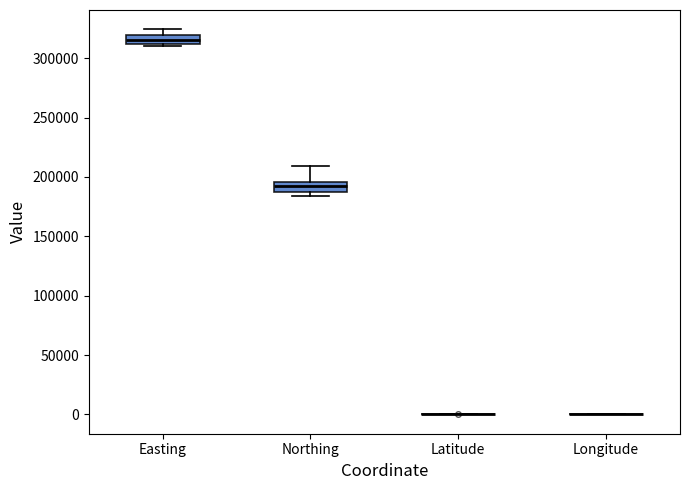

Where does the upper whisker of the box for Northing end on the y-axis? The values are not printed on the chart, so give them approximately, as read against the axis.

210000